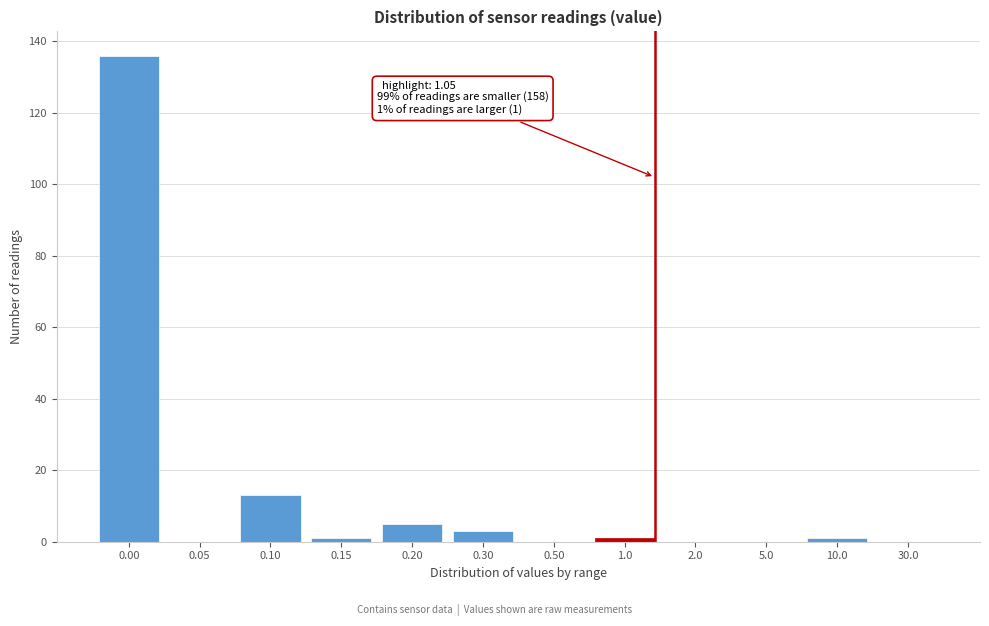

Reading left to right, what are all the values shown in this chart?

0.00=136	0.05=0	0.10=13	0.15=1	0.20=5	0.30=3	0.50=0	1.0=1	2.0=0	5.0=0	10.0=1	30.0=0